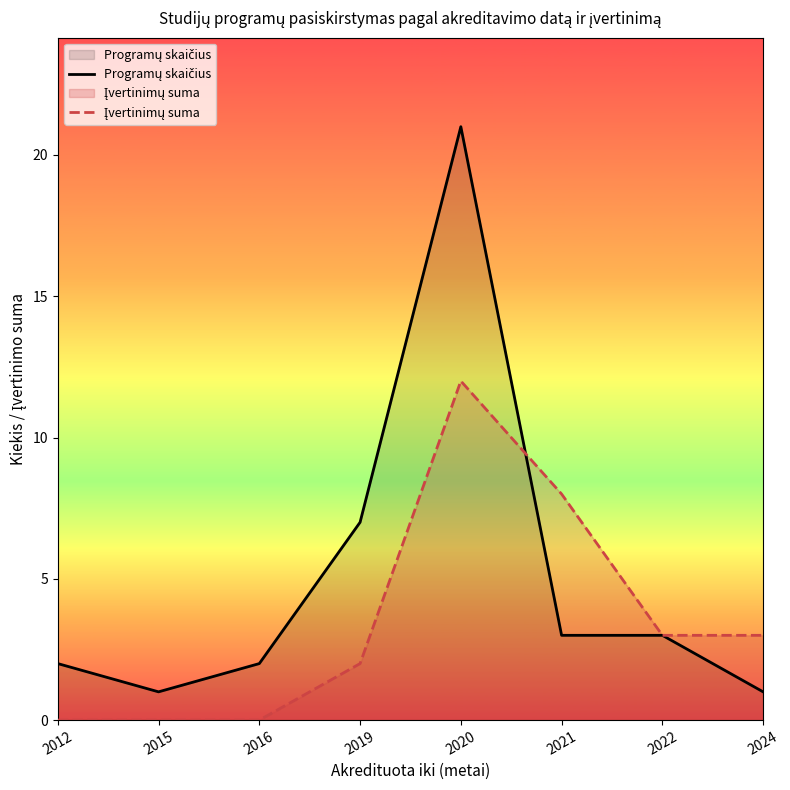

What is the maximum value for Įvertinimų suma?

12